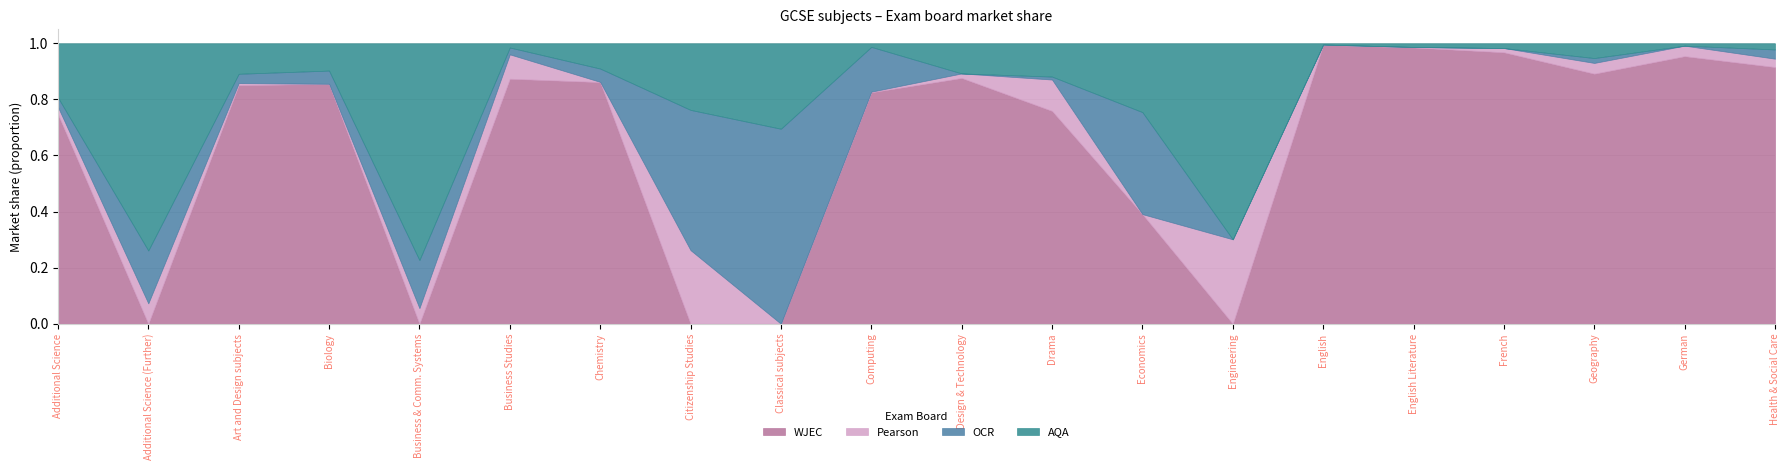

What is the value of the WJEC point at the 20th from the left?

0.9